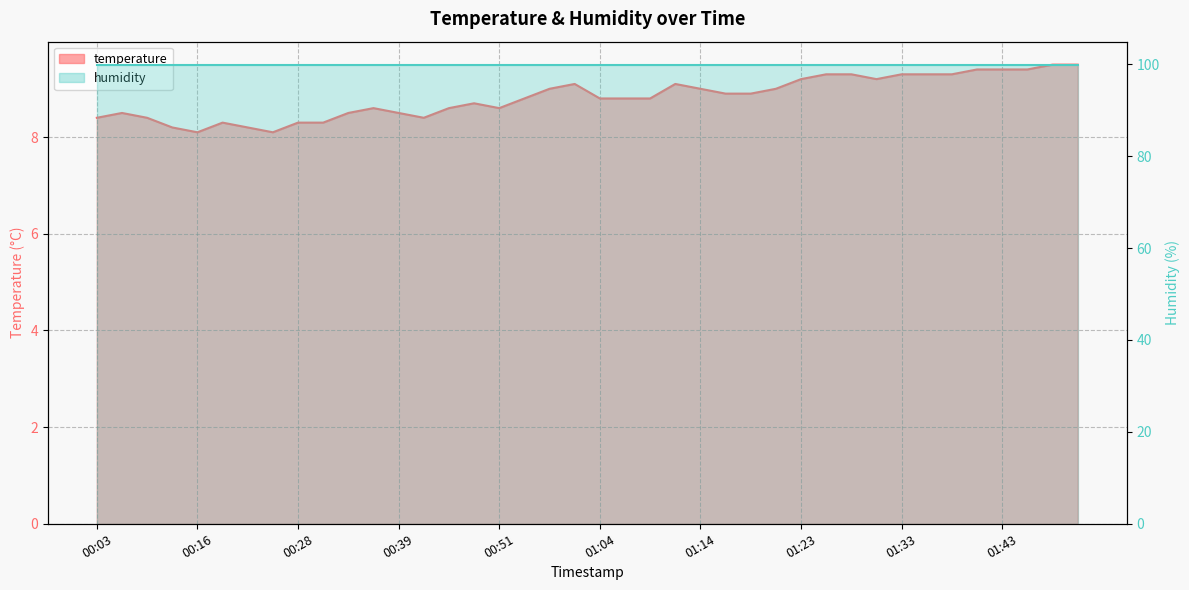

What is the smallest value displayed?

8.1